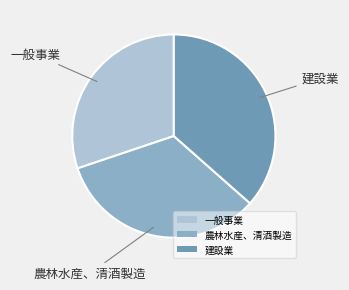

Which slice is the smallest?

一般事業